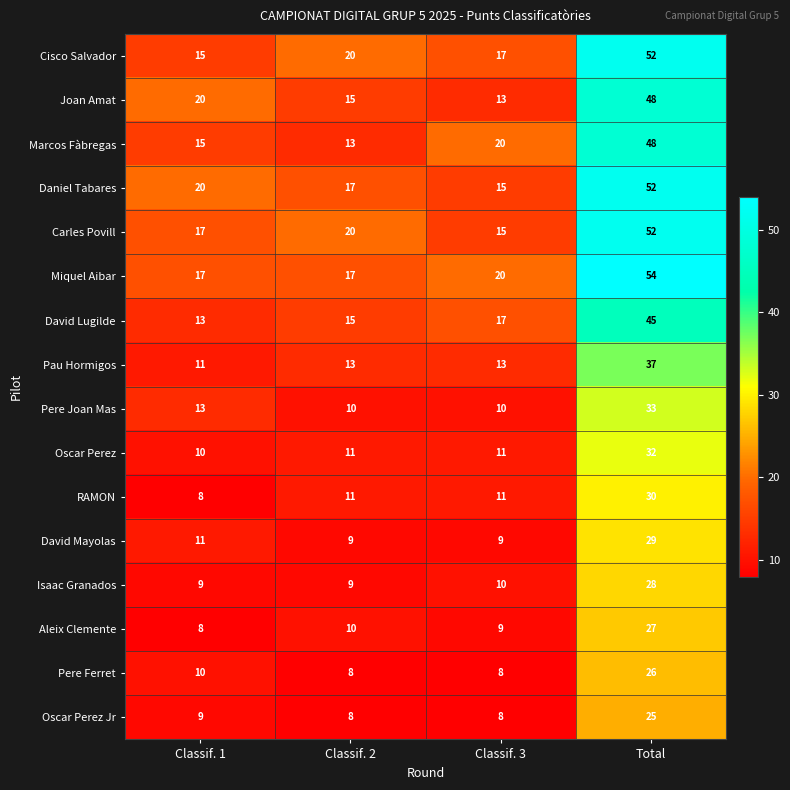

At how many categories does at least one series exceed 18?

4